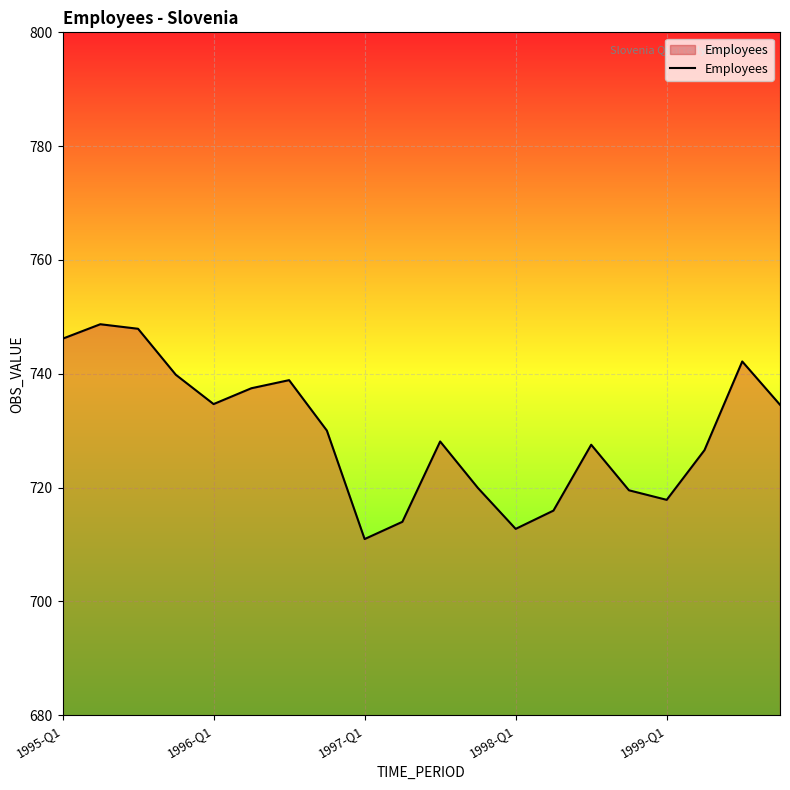

What is the difference between the maximum and minimum values?

37.7